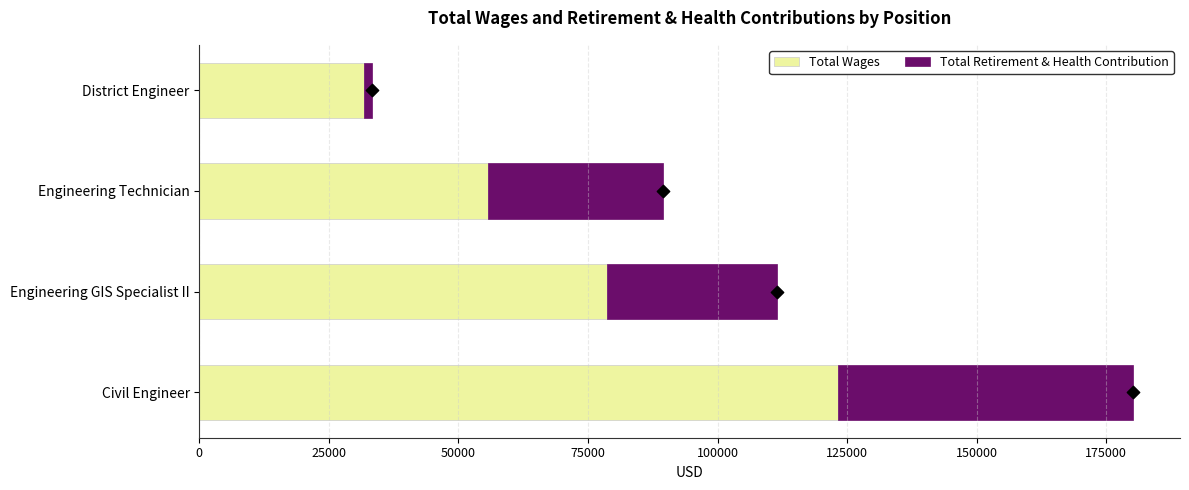

Which series contains the lowest Y value?

Total Retirement & Health Contribution